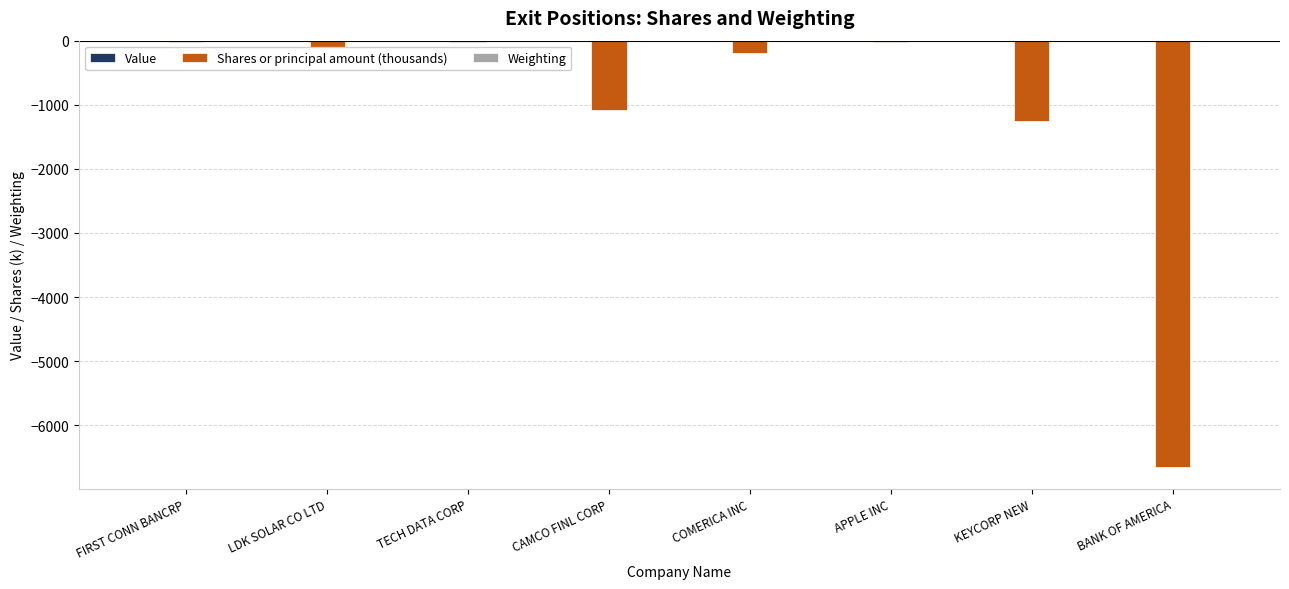

True or false: Shares or principal amount (thousands) has a value of -1625.3 at CAMCO FINL CORP.

False